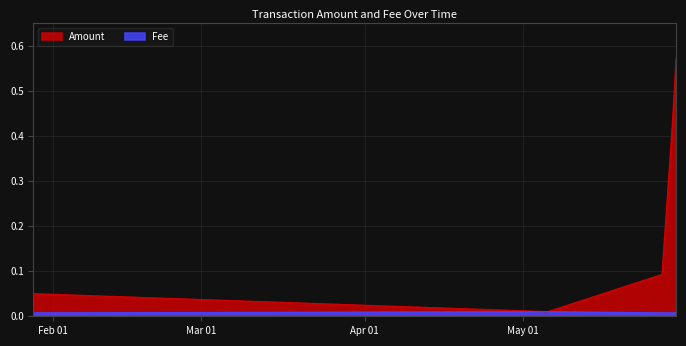

At which category is the sum across all series the highest?

2019-05-29 21:25:09